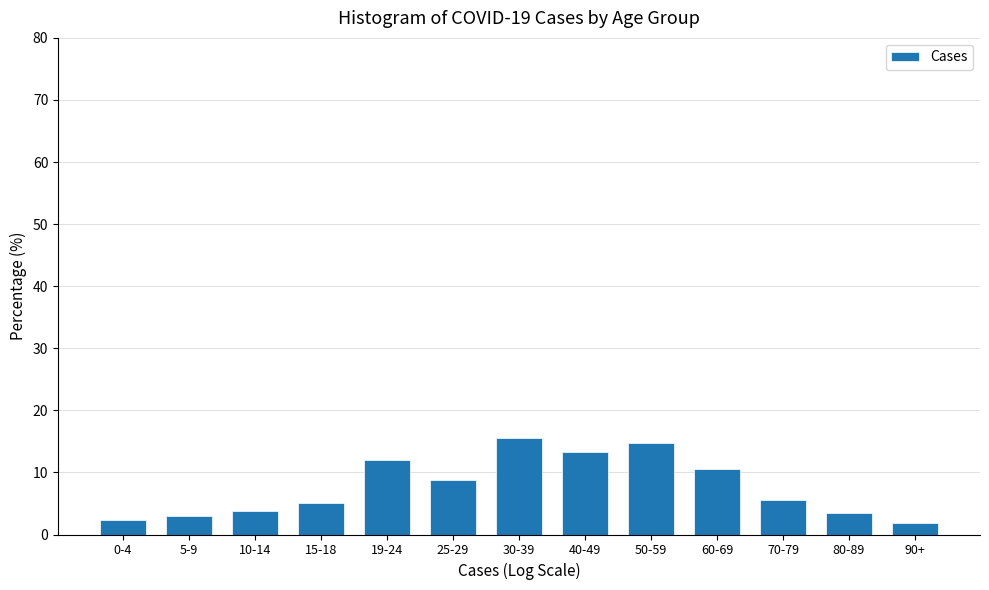

Reading right to left, list all the values displayed in this chart.

1.9	3.4	5.5	10.6	14.8	13.3	15.6	8.8	12.1	5.1	3.7	2.9	2.3